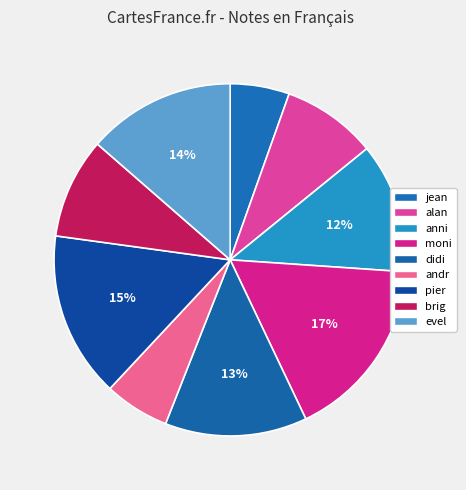

The jean slice represents 1% of the pie. True or false?

False